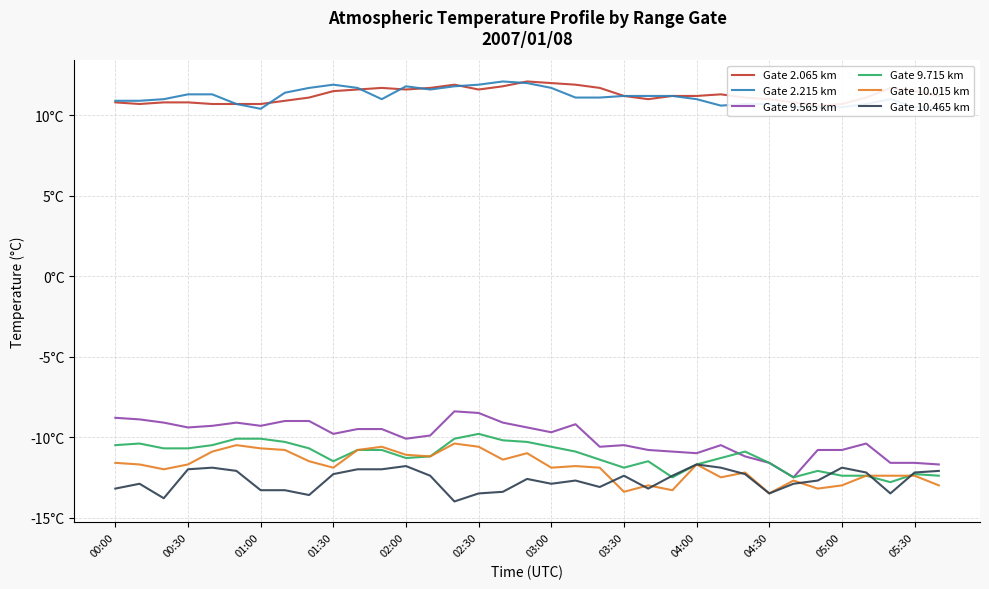

How many data points does each series have?

35